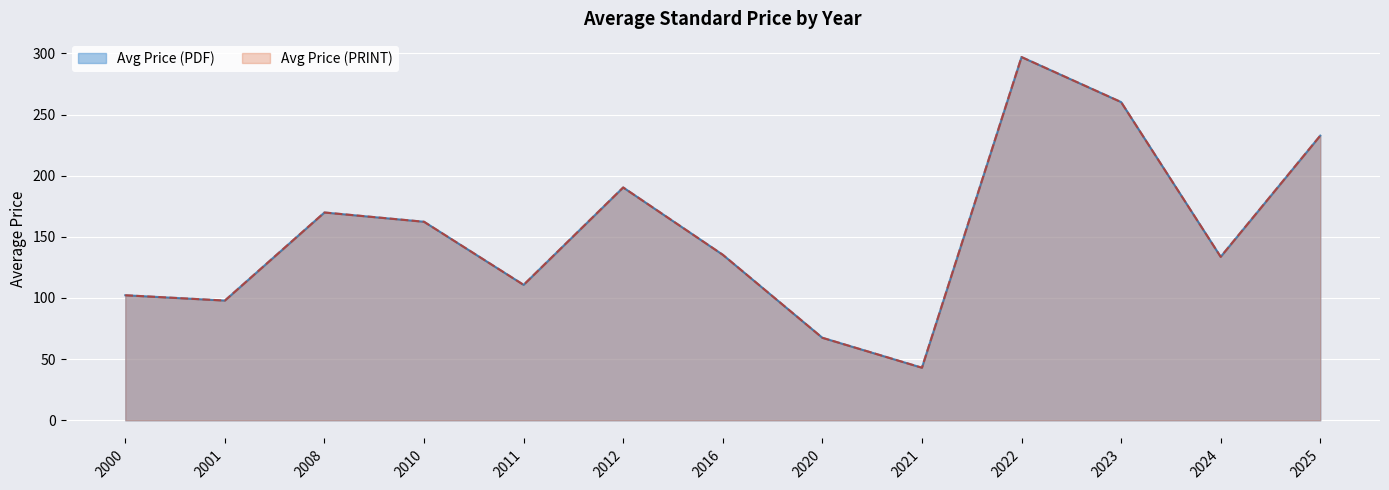

What are all the series names shown in the legend?

Avg Price (PDF), Avg Price (PRINT)